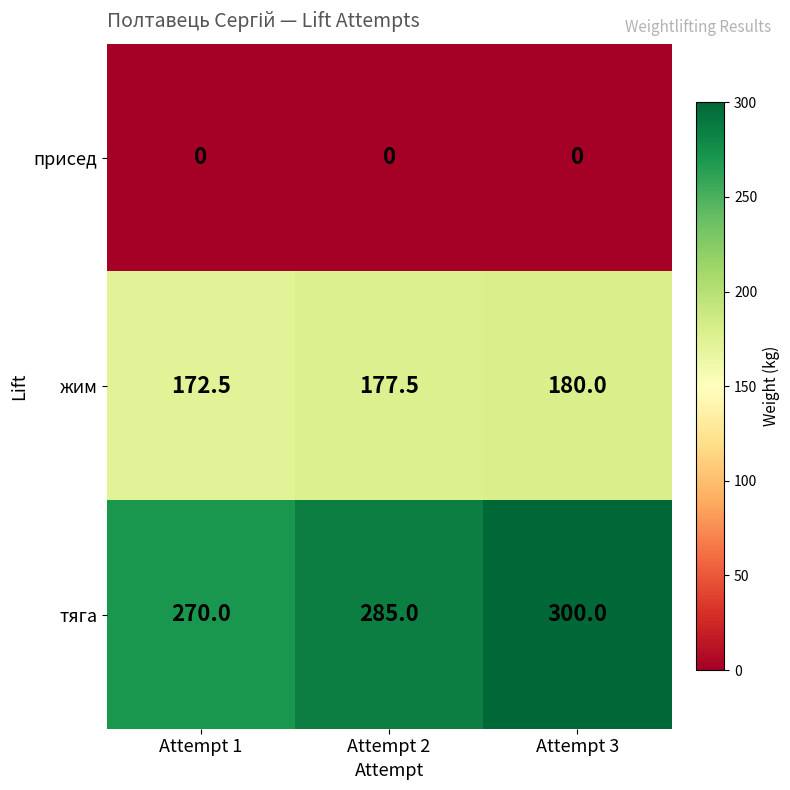

Between Attempt 2 and Attempt 3, which series saw the biggest shift?

тяга